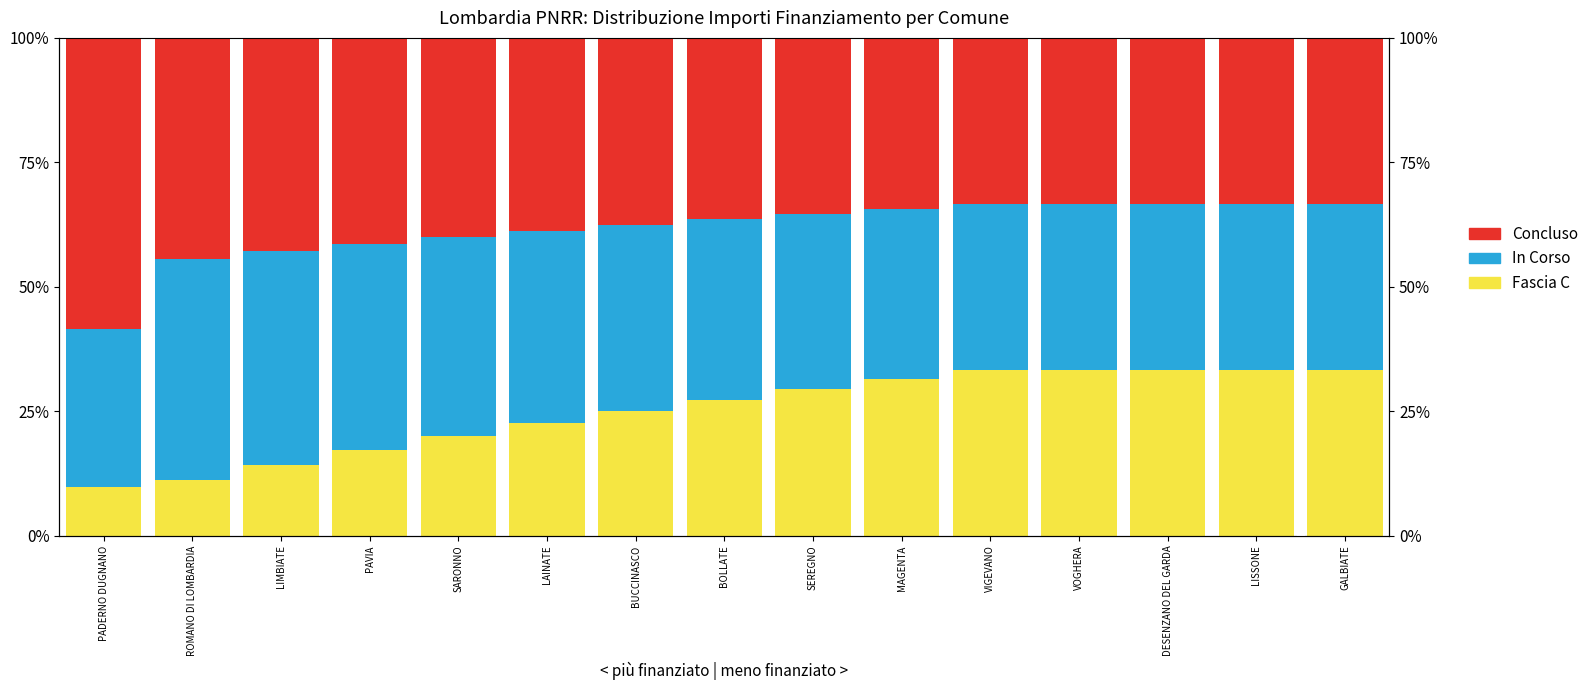

What is the total value across all series at BOLLATE?

1.0